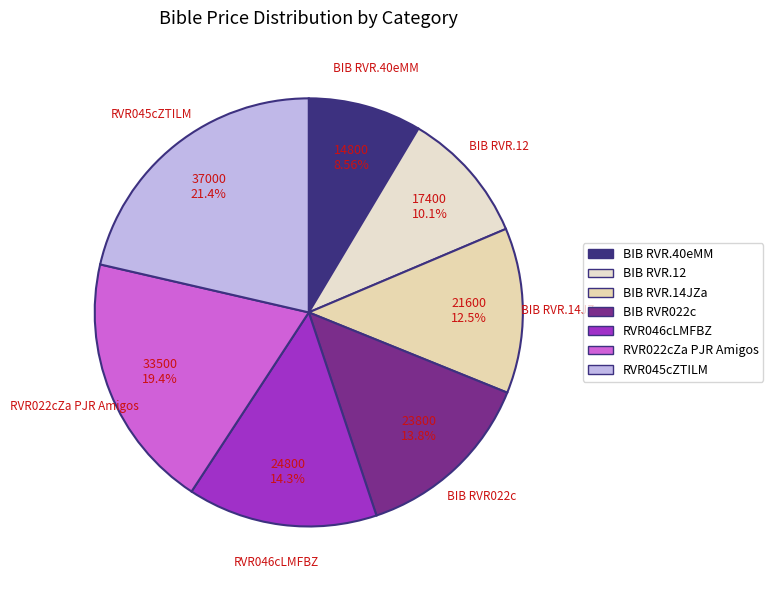

What percentage is the RVR046cLMFBZ slice, to the nearest percent?

14%